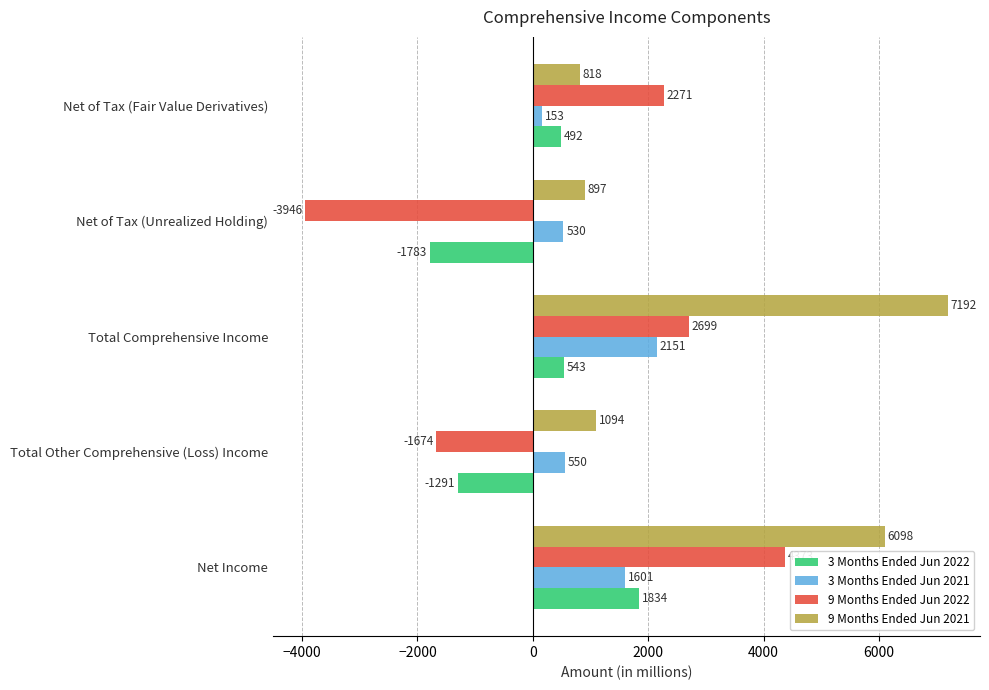

How many values in 9 Months Ended Jun 2022 are above zero?

3